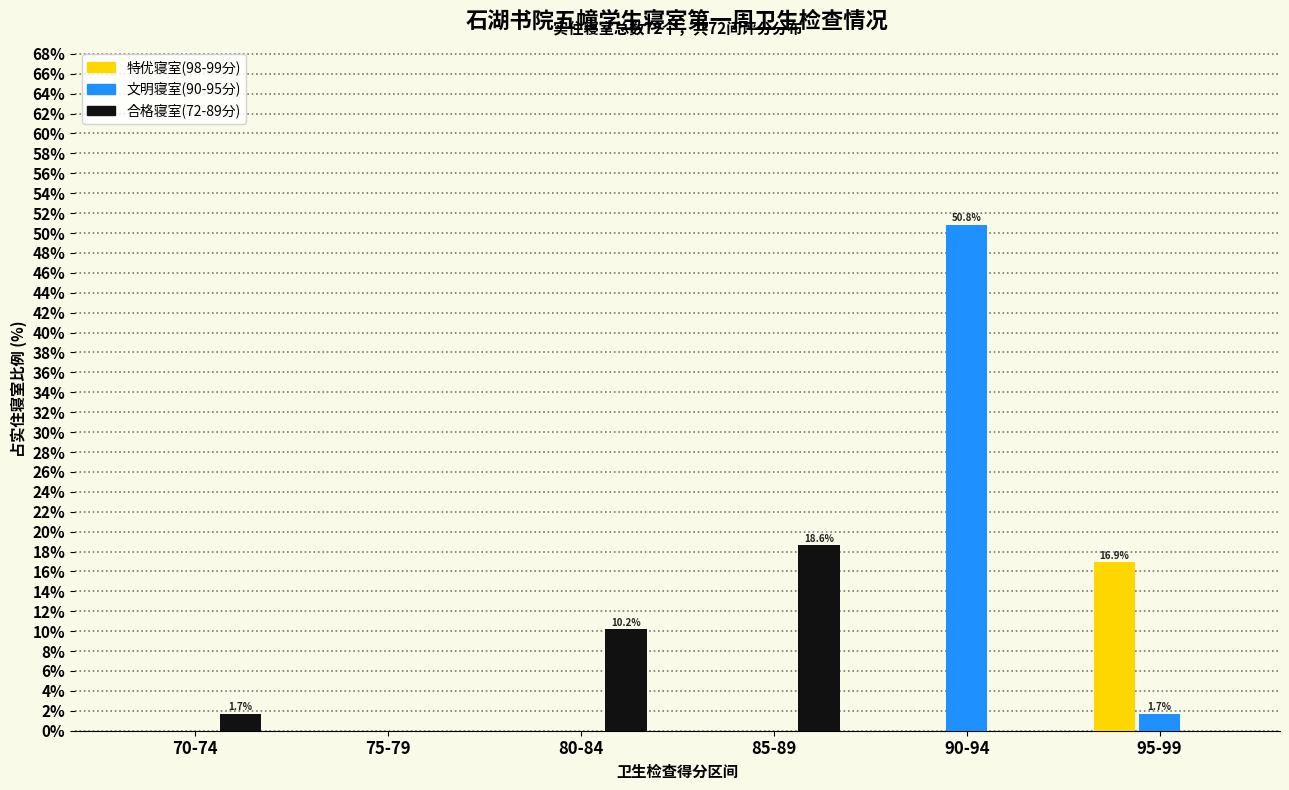

Are the bars grouped side by side (vs. stacked)?

Yes